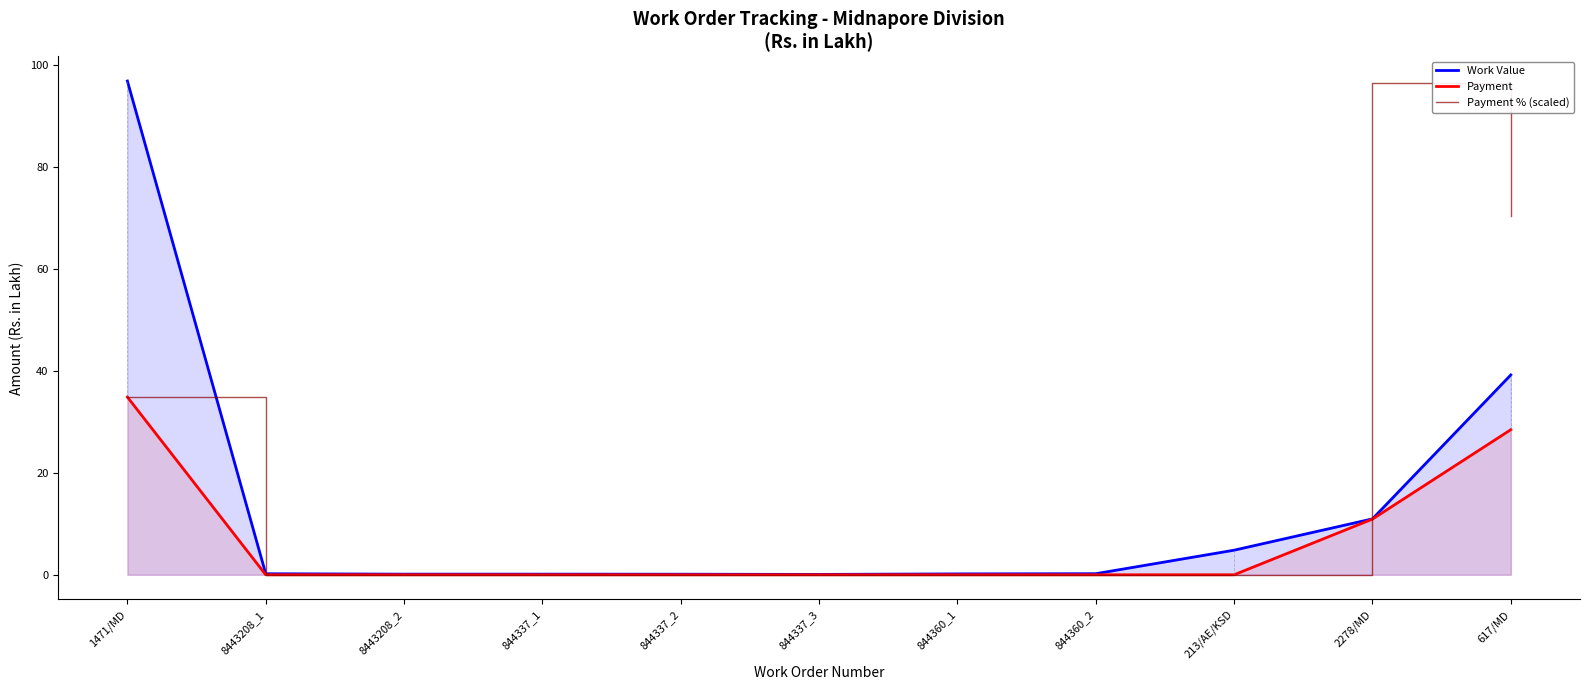

The value of Payment at 844337_2 is 0.0. True or false?

True